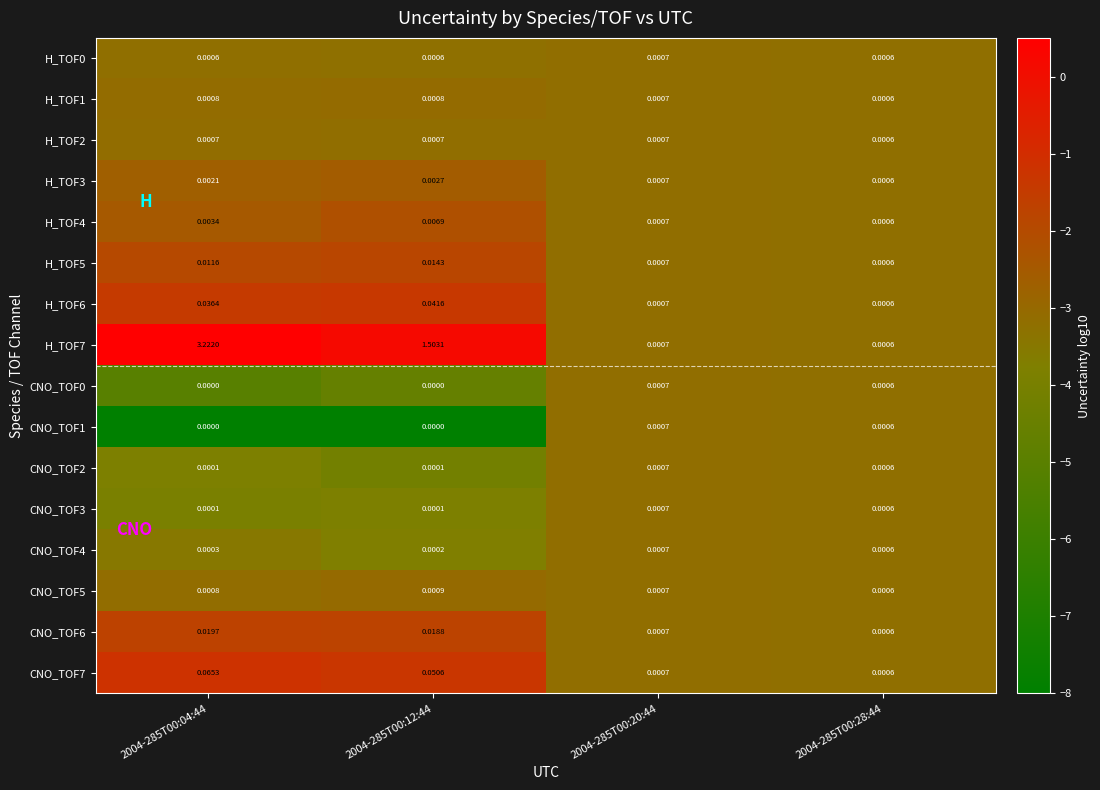

Is the value of H_TOF5 at 2004-285T00:12:44 greater than the value of H_TOF2 at 2004-285T00:20:44?

Yes